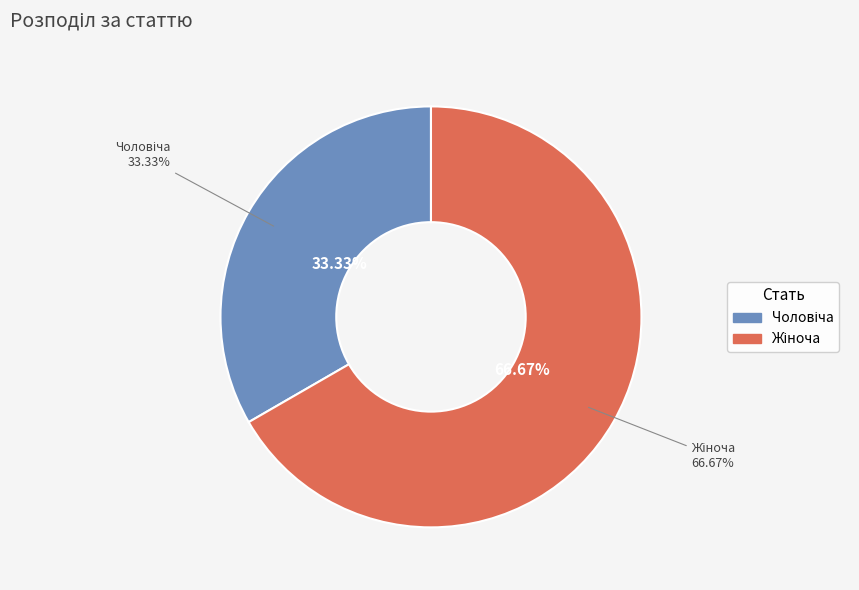

Rank the categories by value from lowest to highest.

Чоловіча, Жіноча